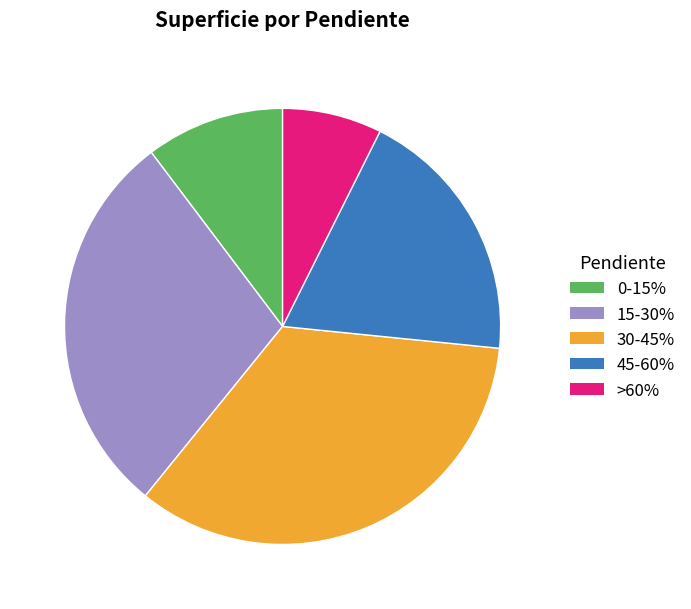

Which has a higher value, 30-45% or 0-15%?

30-45%